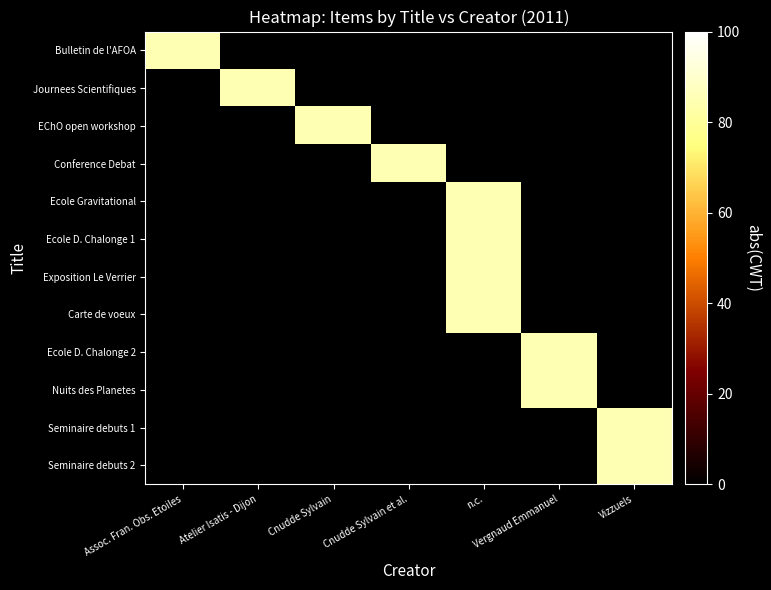

What is the difference between the highest and lowest values at Cnudde Sylvain et al.?

85